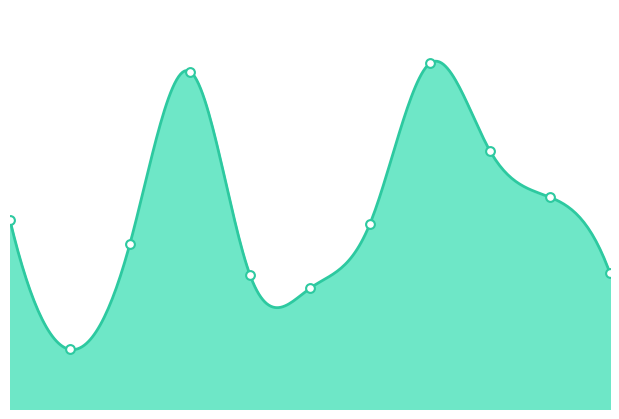

Approximately how many times larger is the value at Котлета рыбная Нептун compared to Каша пшенная молочная?

1.0